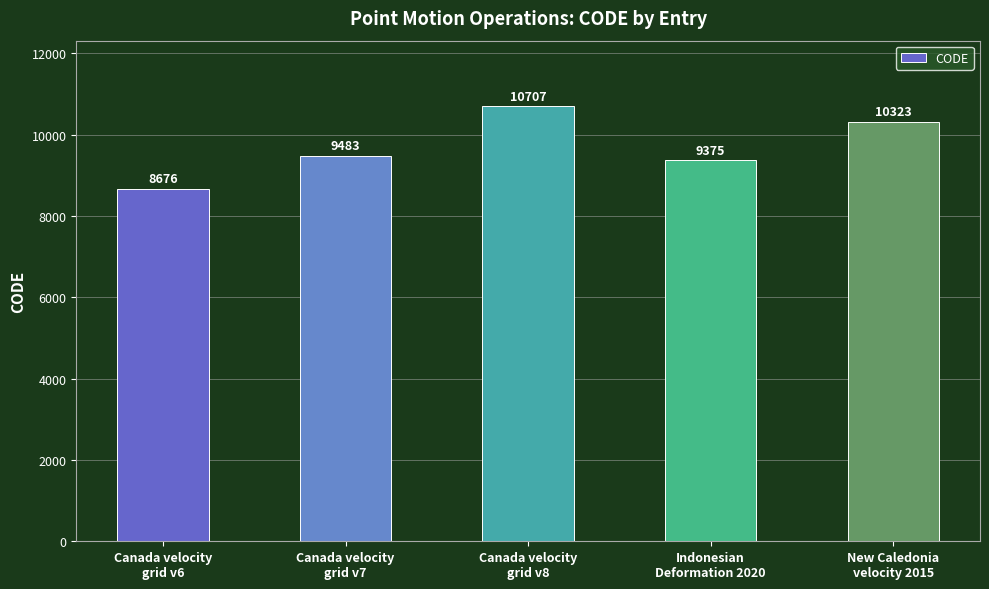

At which category does the chart reach its peak across all series?

Canada velocity
grid v8